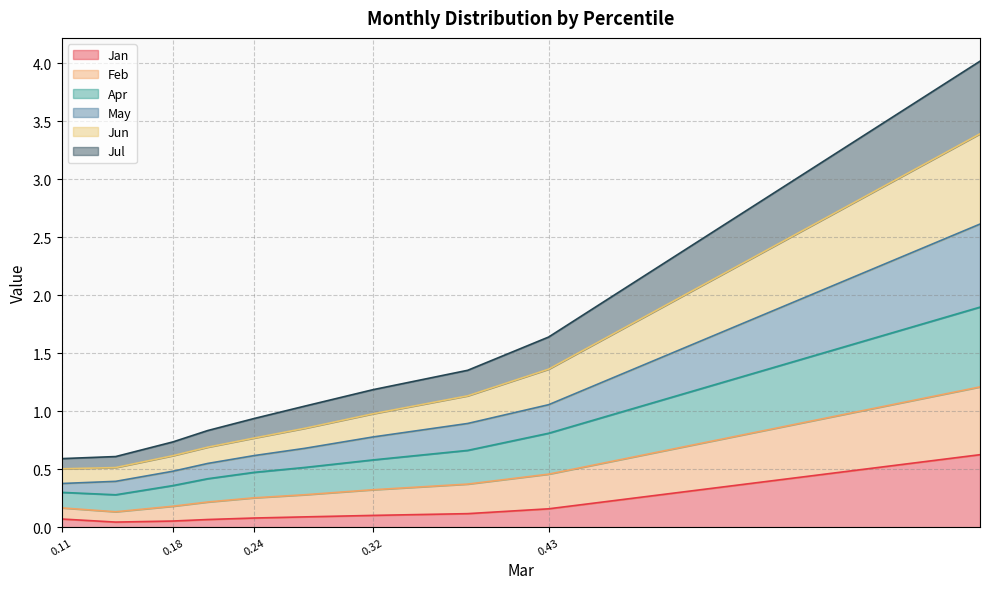

Which category has the highest value in the May series?

pct95